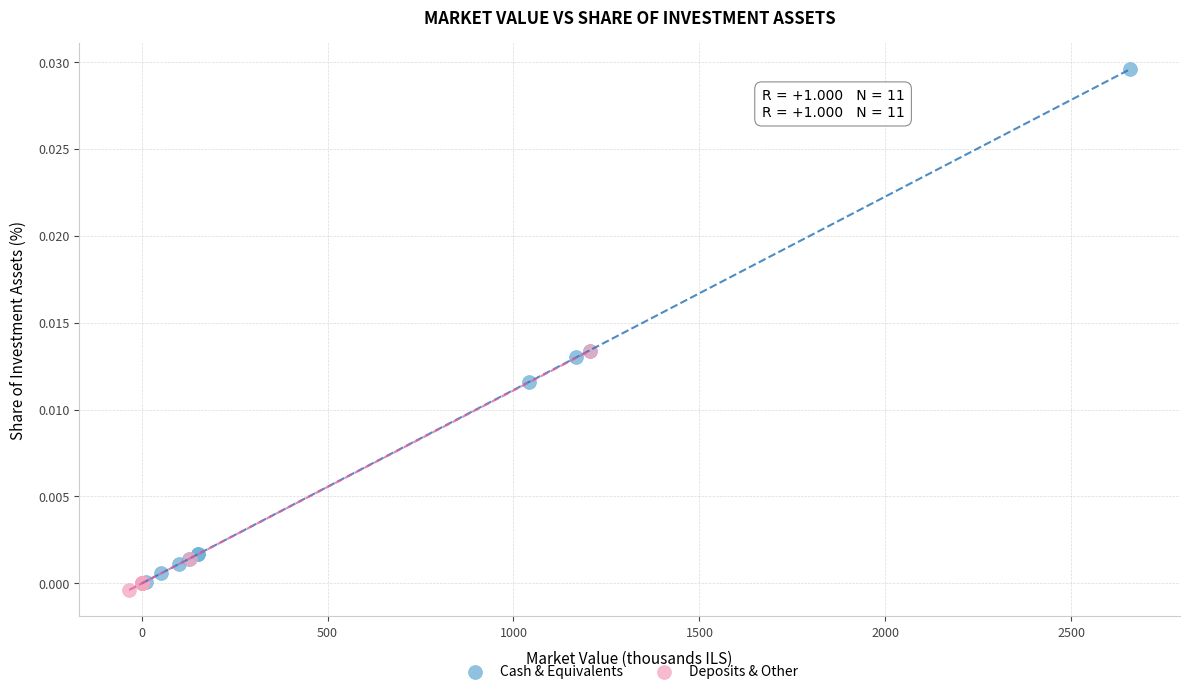

Which series has the largest Y range (max minus min)?

Cash & Equivalents